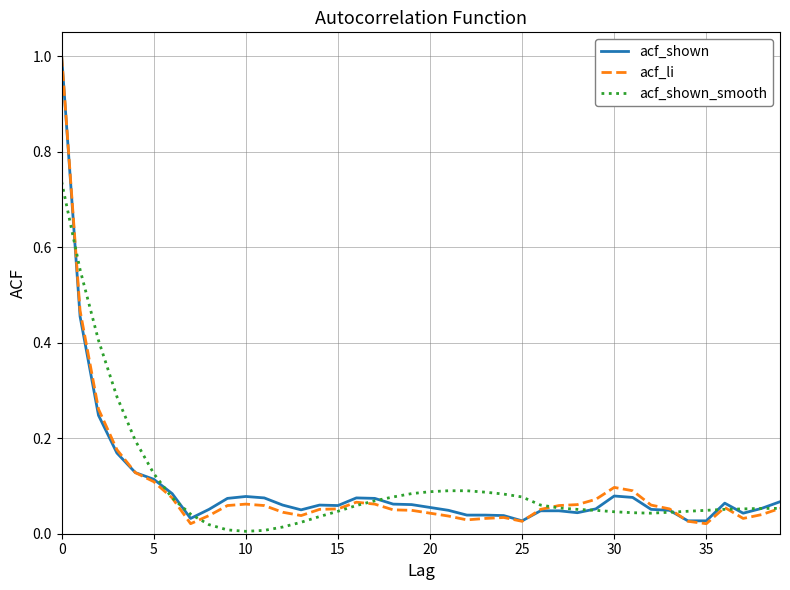

What is the maximum value shown in the chart?

1.0